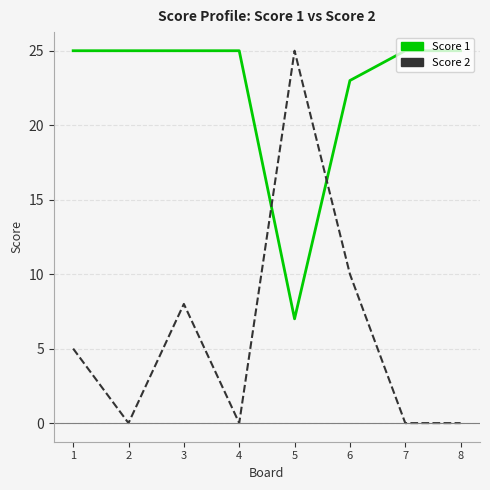

True or false: Score 2 has a value of 11 at 2.

False